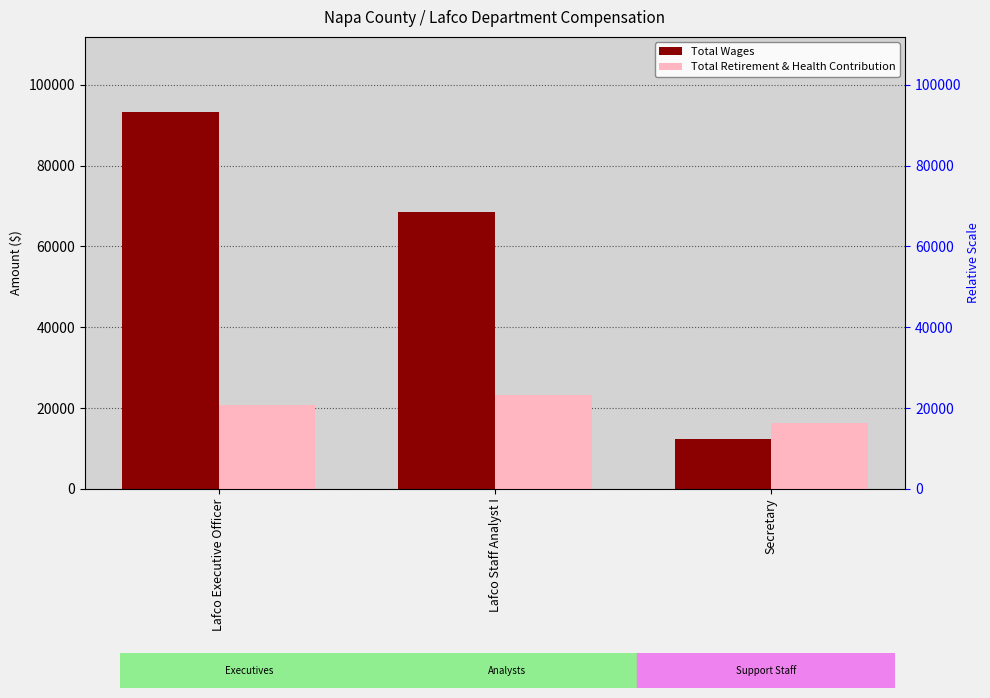

Reading left to right, what are all the values shown in this chart?

Total Wages: Lafco Executive Officer=93234	Lafco Staff Analyst I=68606	Secretary=12303
Total Retirement & Health Contribution: Lafco Executive Officer=20734	Lafco Staff Analyst I=23207	Secretary=16276